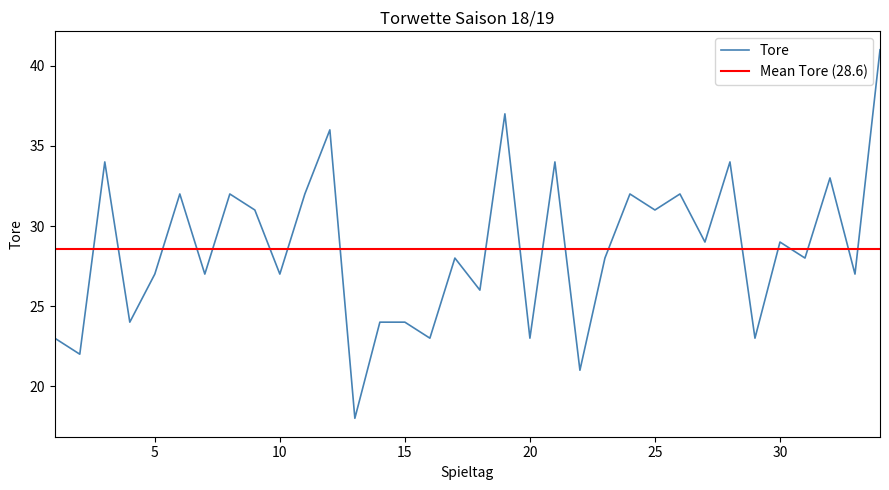

What value does the data have at 6?

32